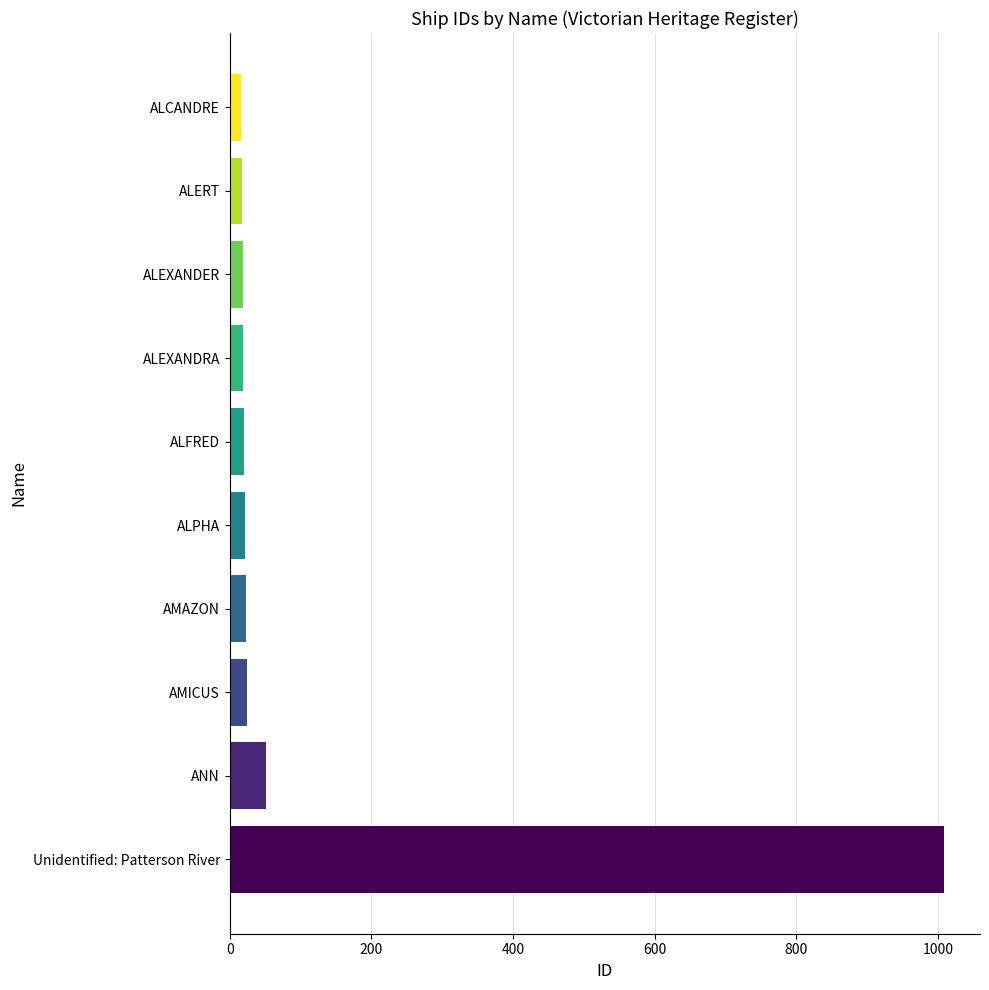

What is the maximum value shown in the chart?

1009